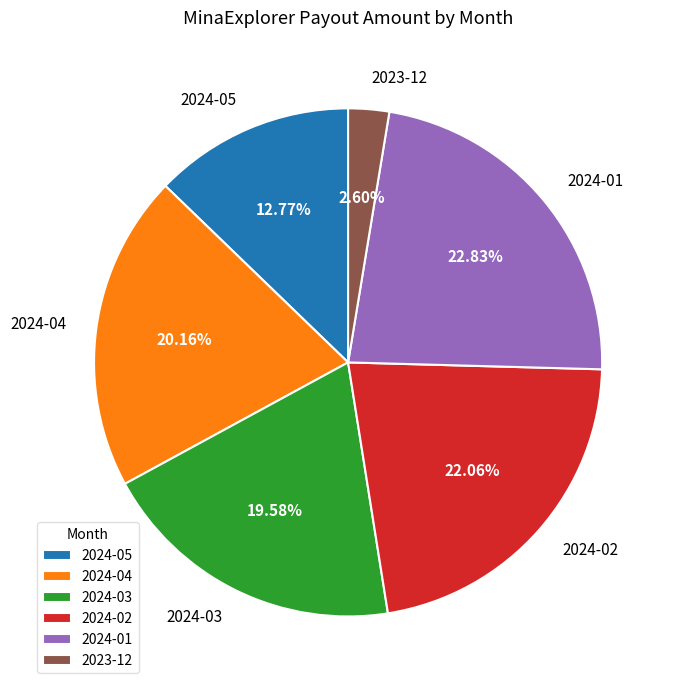

Approximately how many times larger is the value at 2024-01 compared to 2024-02?

1.0